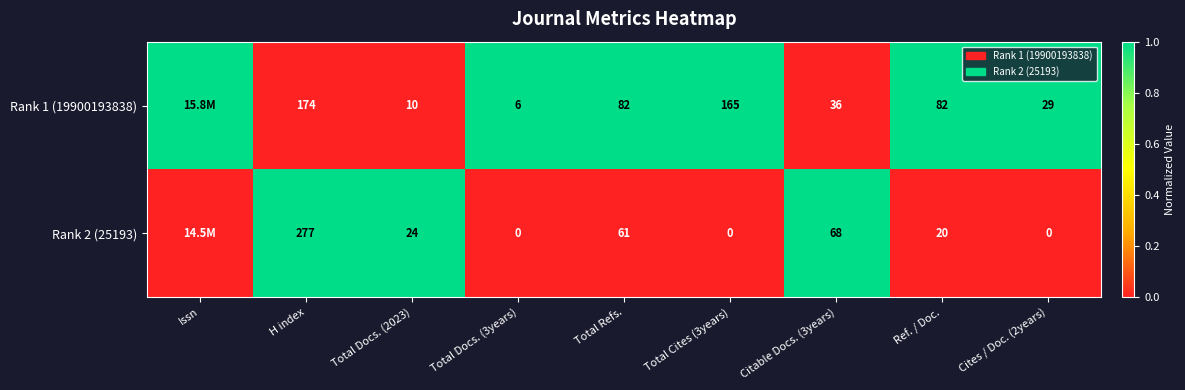

The Rank 2 (25193) series shows 0 at Ref. / Doc.. True or false?

False